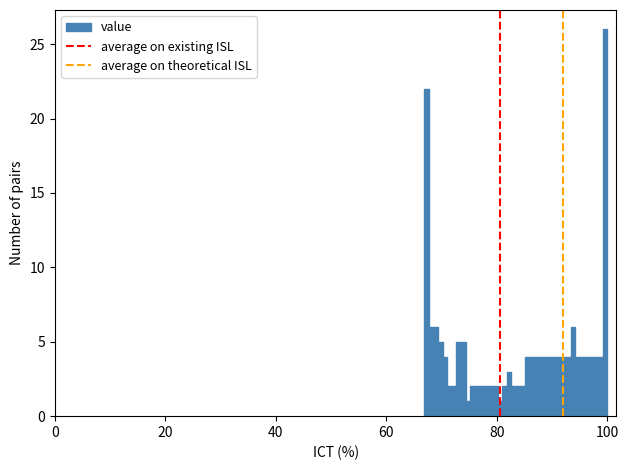

Read against the x-axis, roughly where is the centre of the tallest bar?

100